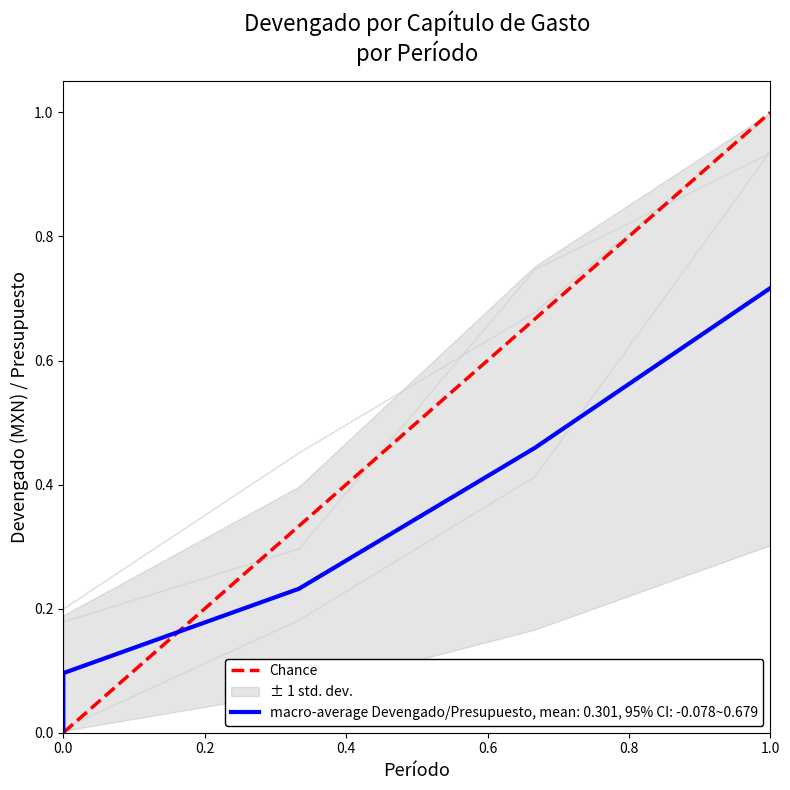

Does the chart have visible grid lines?

No